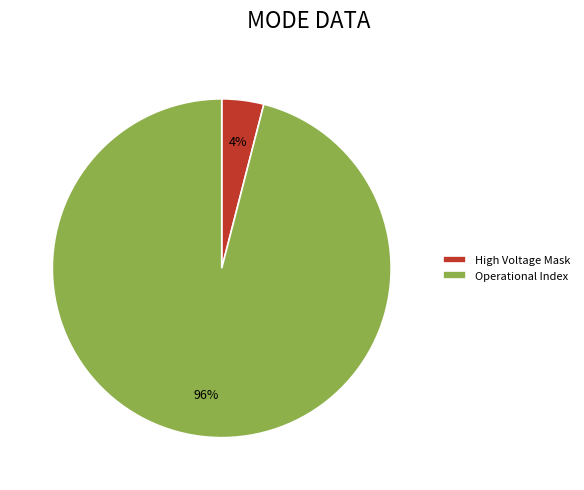

To the nearest percent, what is the average slice percentage?

50%